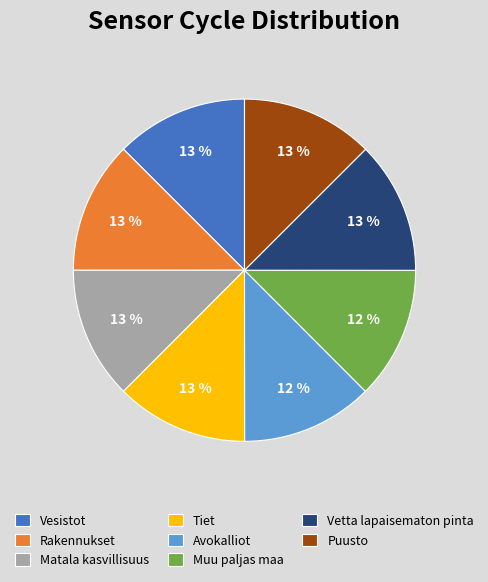

How many segments does this pie chart have?

8